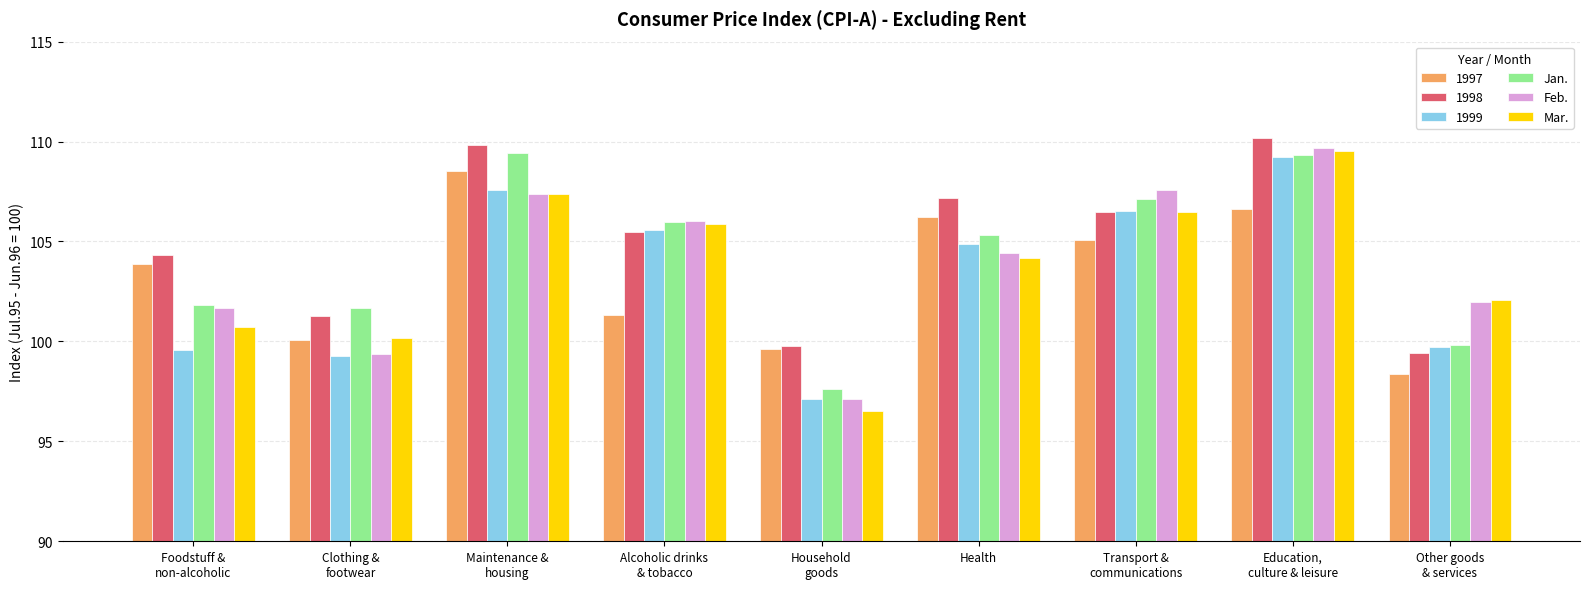

Is the value of Mar. at Foodstuff &
non-alcoholic greater than the value of Jan. at Clothing &
footwear?

No